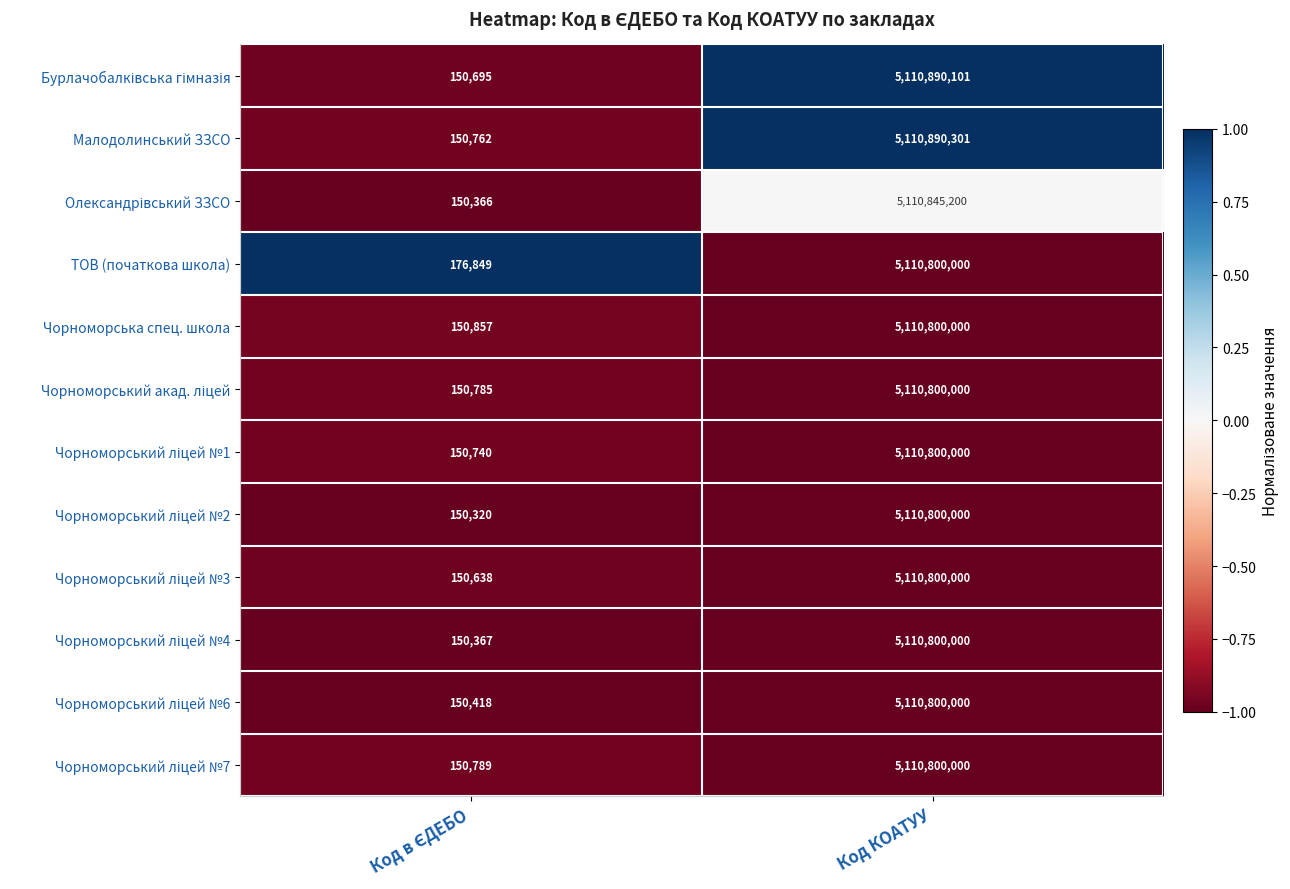

True or false: Чорноморська спец. школа has a value of 8573072054 at Код КОАТУУ.

False